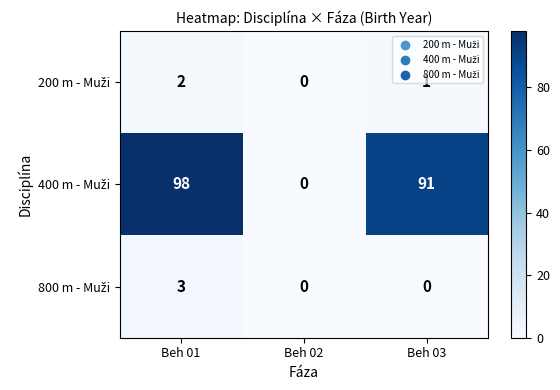

What is the difference between the highest and lowest values at Beh 01?

96